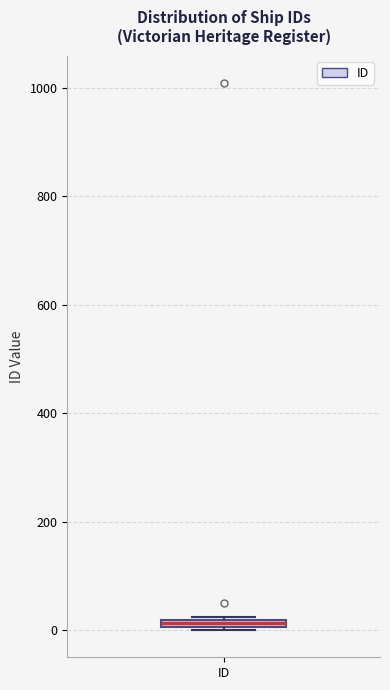

Where is the lower edge of the box for ID on the y-axis? The values are not printed on the chart, so give them approximately, as read against the axis.

0